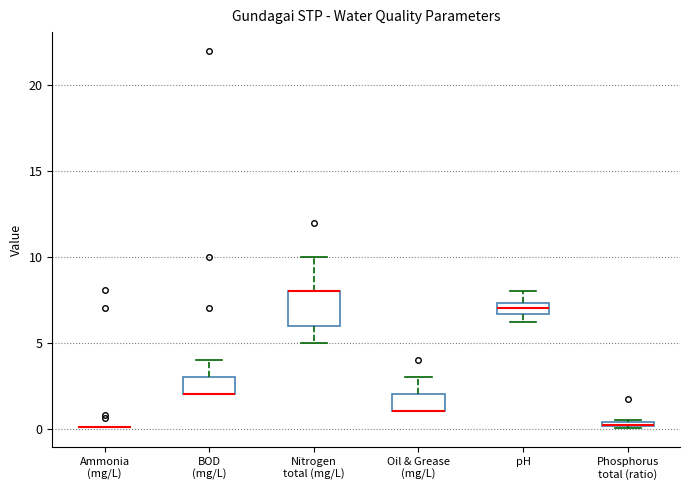

Which box is the tallest, from its lower edge to its upper edge?

Nitrogen total (mg/L)